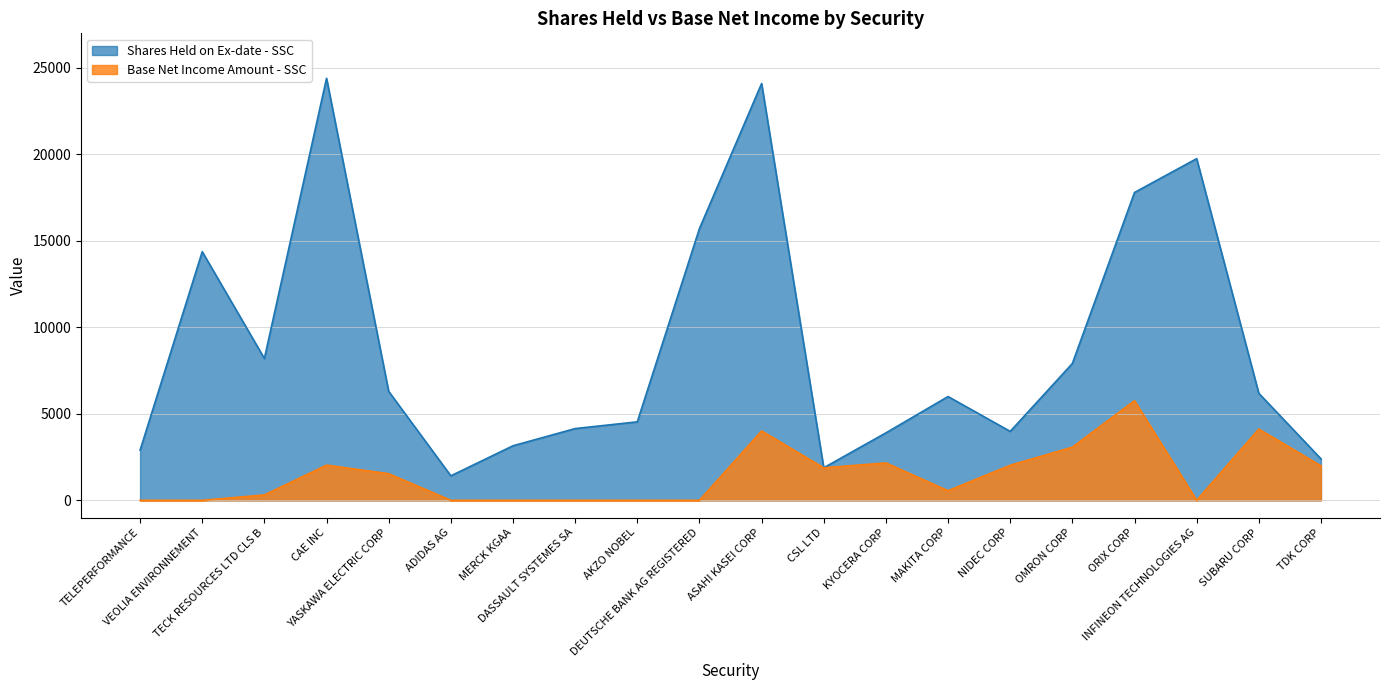

Rank the categories by Base Net Income Amount - SSC value from highest to lowest.

ORIX CORP, SUBARU CORP, ASAHI KASEI CORP, OMRON CORP, KYOCERA CORP, CAE INC, NIDEC CORP, TDK CORP, CSL LTD, YASKAWA ELECTRIC CORP, MAKITA CORP, TECK RESOURCES LTD CLS B, TELEPERFORMANCE, VEOLIA ENVIRONNEMENT, ADIDAS AG, MERCK KGAA, DASSAULT SYSTEMES SA, AKZO NOBEL, DEUTSCHE BANK AG REGISTERED, INFINEON TECHNOLOGIES AG